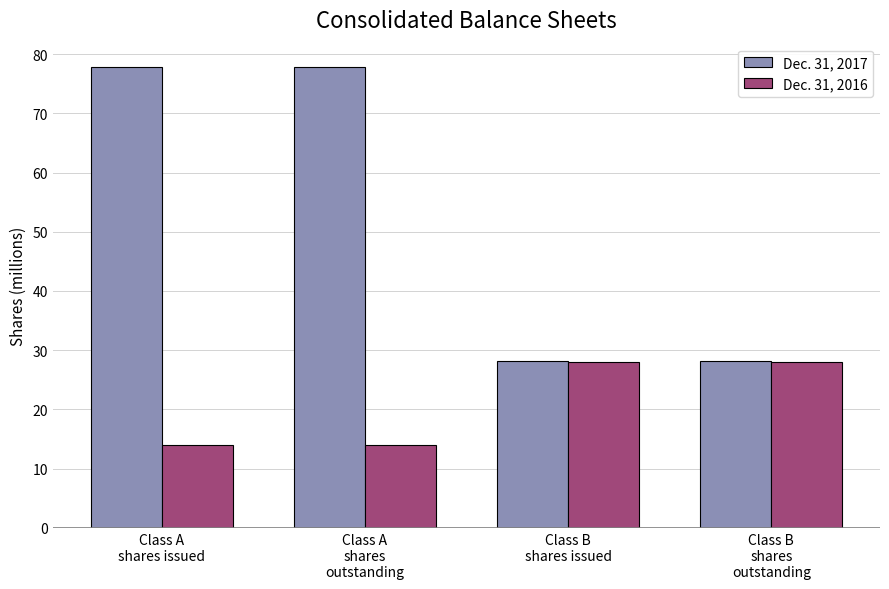

Reading left to right, extract all data points from this chart.

Dec. 31, 2017: 77.9	77.9	28.2	28.2
Dec. 31, 2016: 14.0	14.0	28.0	28.0